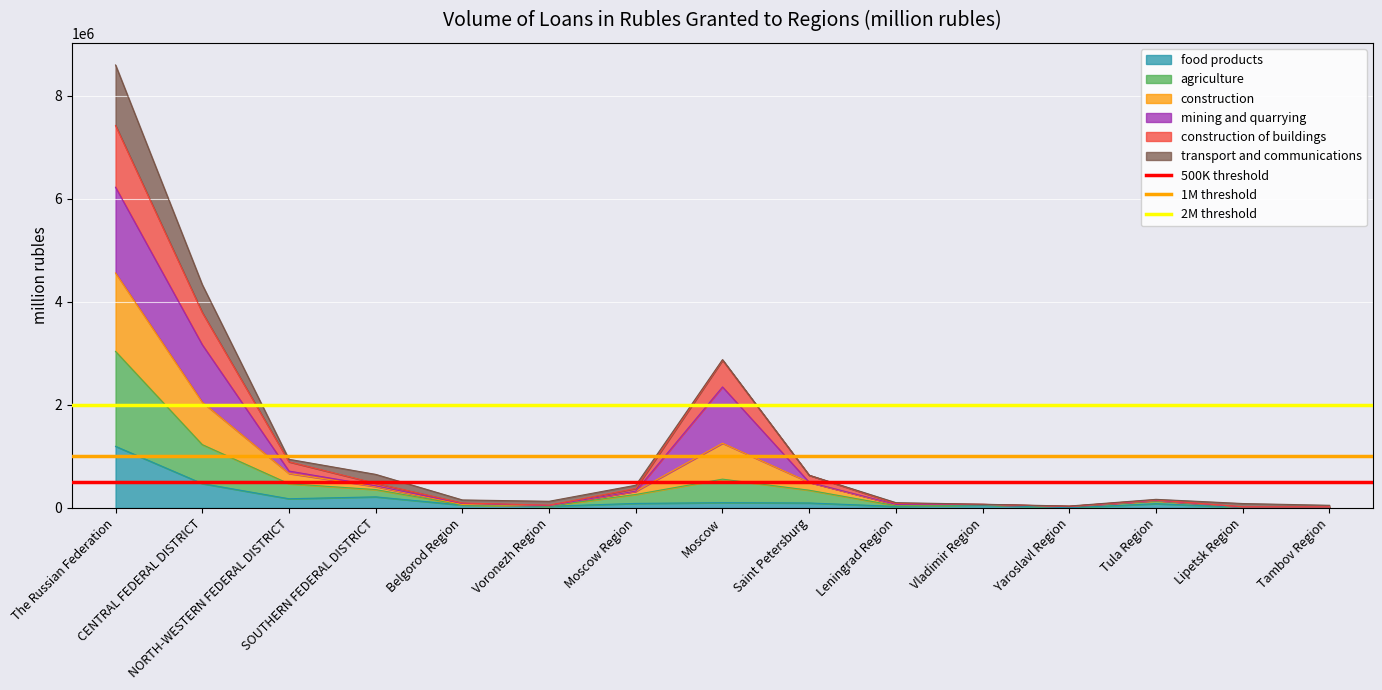

What is the highest value of the food products series?

1193338